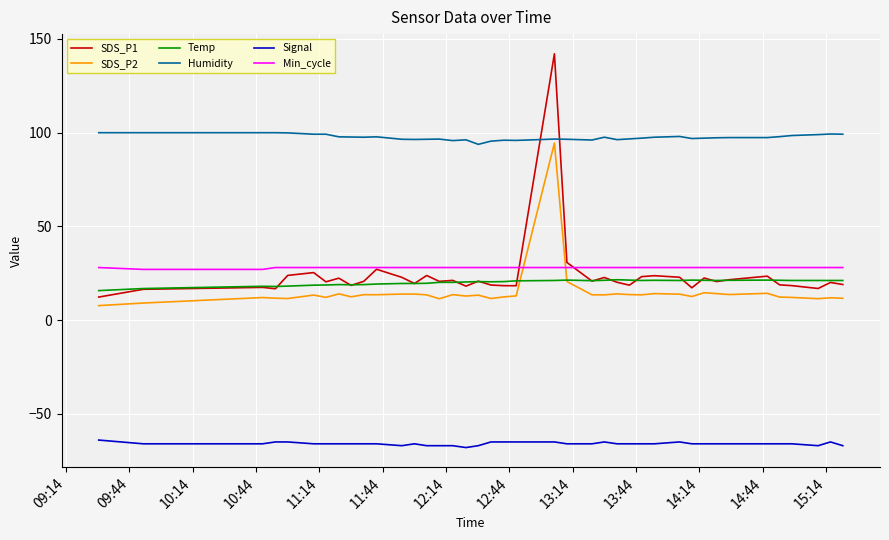

What is the greatest value displayed?

142.0